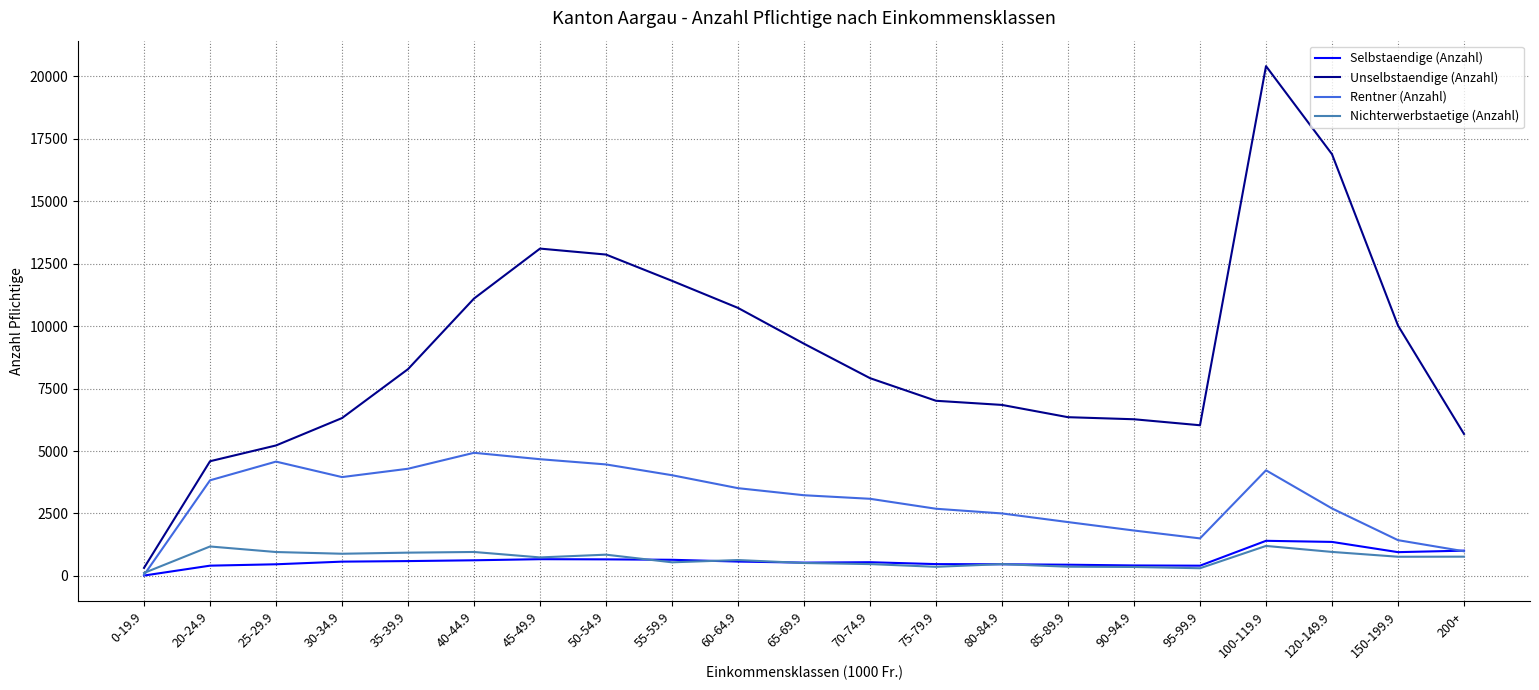

What is the average value of the Nichterwerbstaetige (Anzahl) series?

683